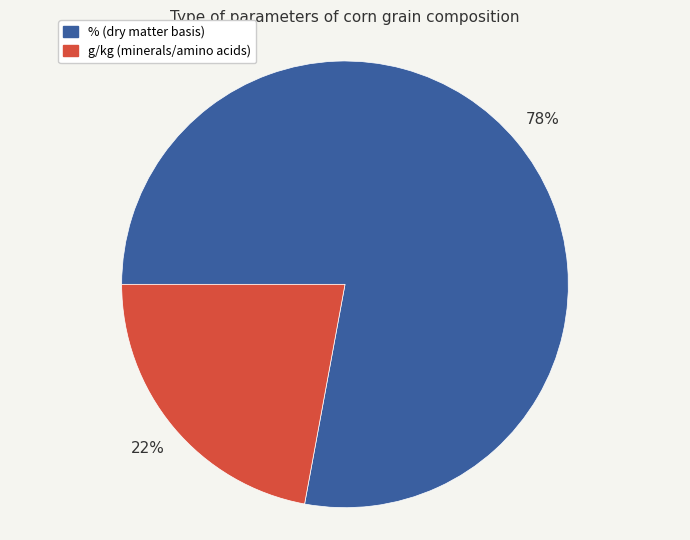

Rank the categories by value from highest to lowest.

%, g/kg